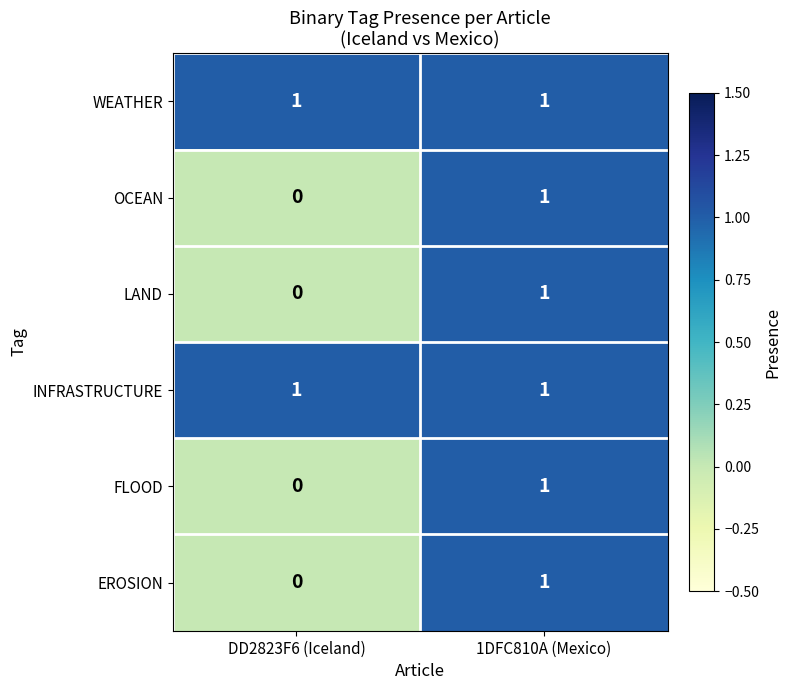

What is the total value across all series at 1DFC810A (Mexico)?

6